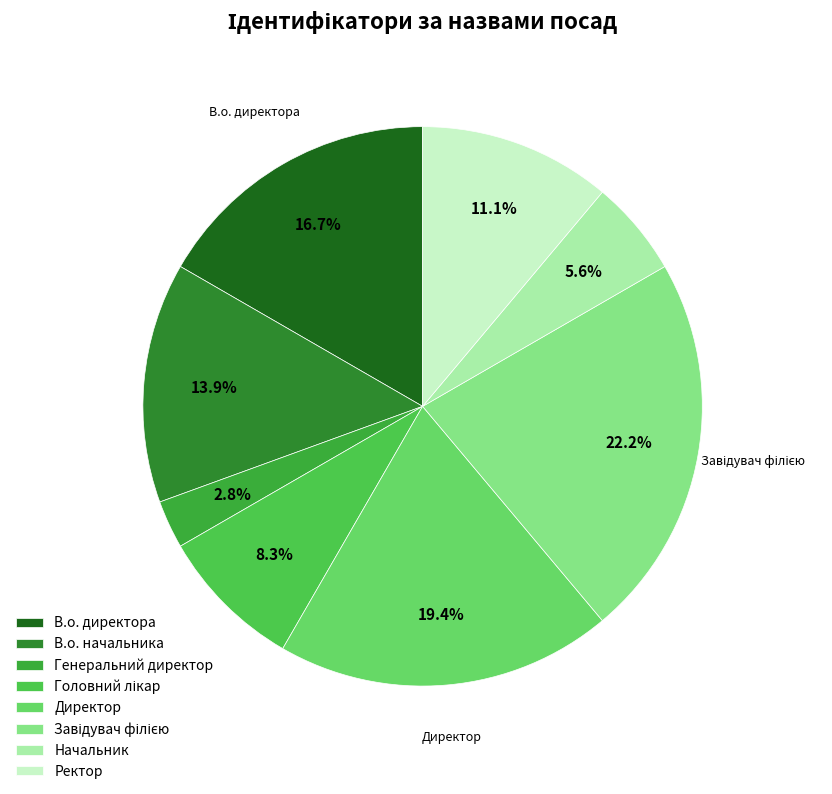

Which slice is the largest?

Завідувач філією